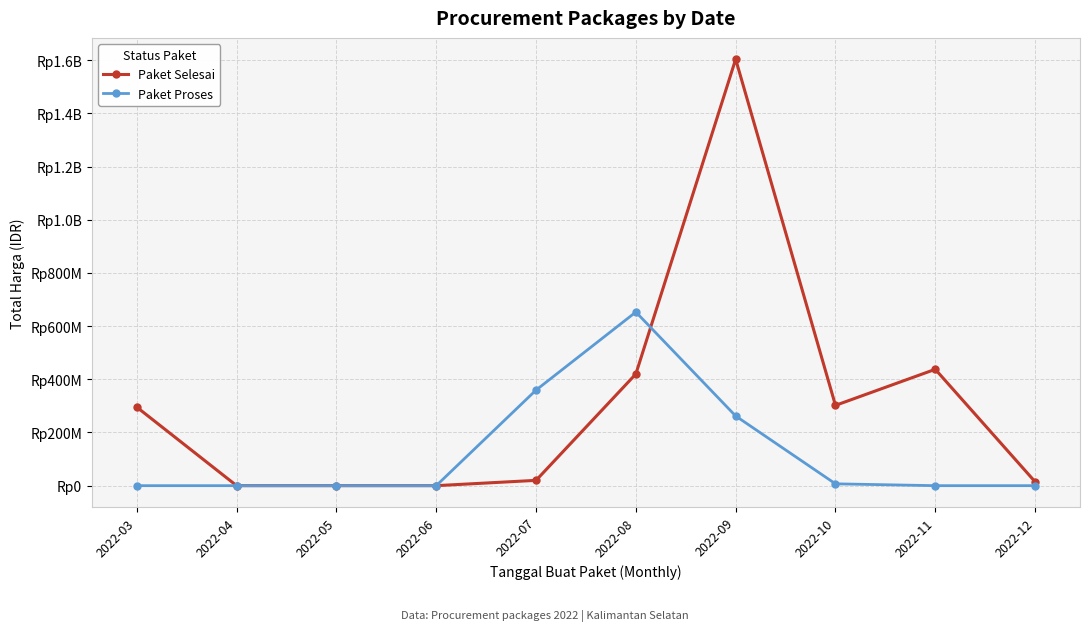

What is the difference between the second highest and second lowest values in the Paket Proses series?

359500000